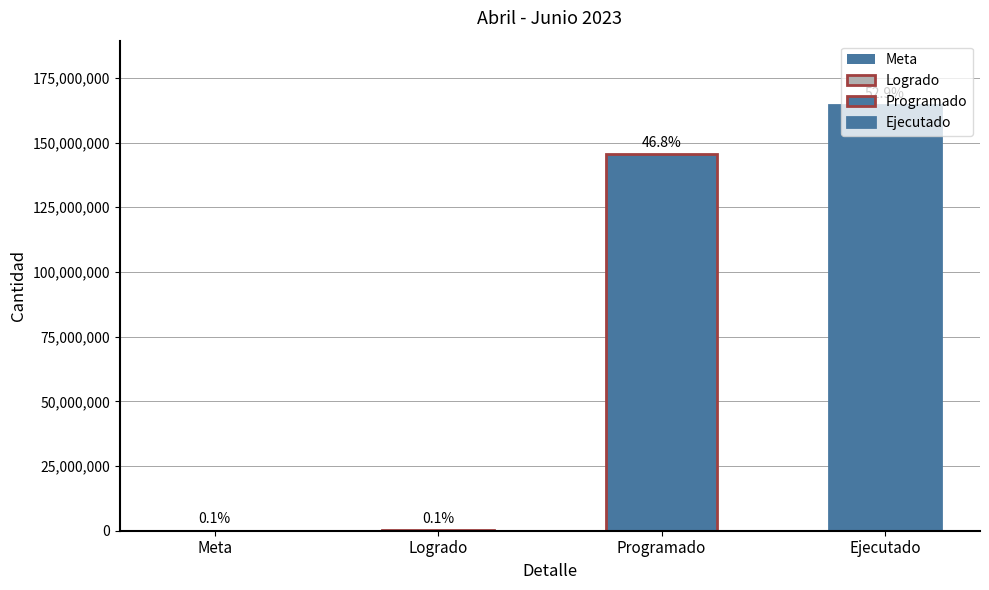

Reading left to right, transcribe all the data shown in this chart.

Meta=310000	Logrado=425528	Programado=145710529	Ejecutado=164661117